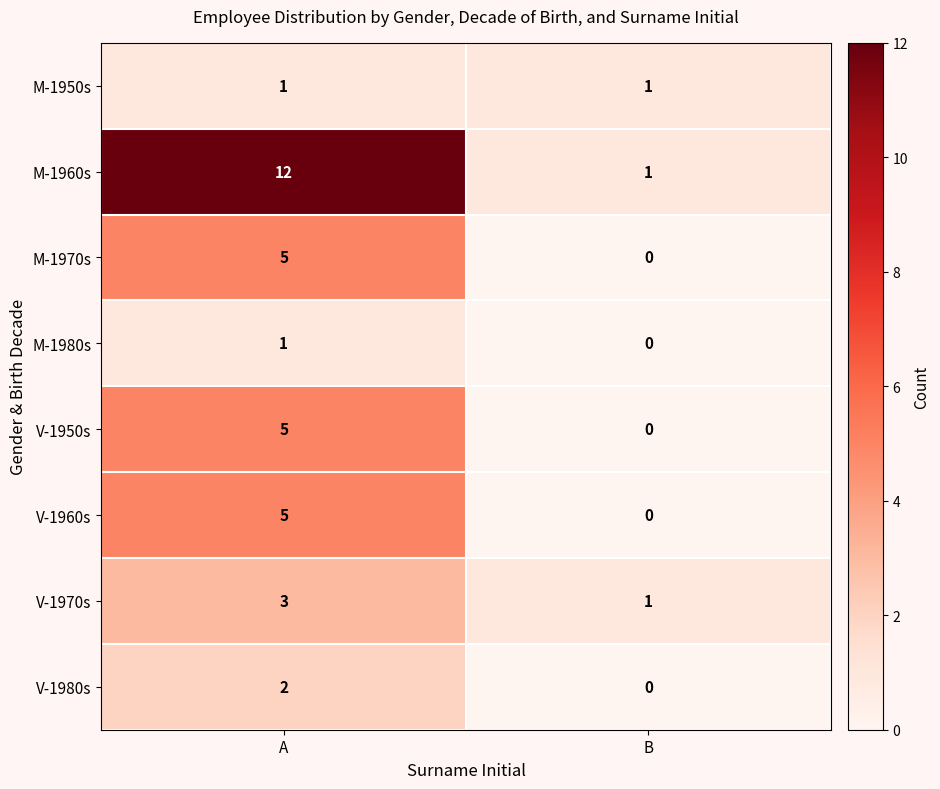

Which label corresponds to the largest value in the chart?

A